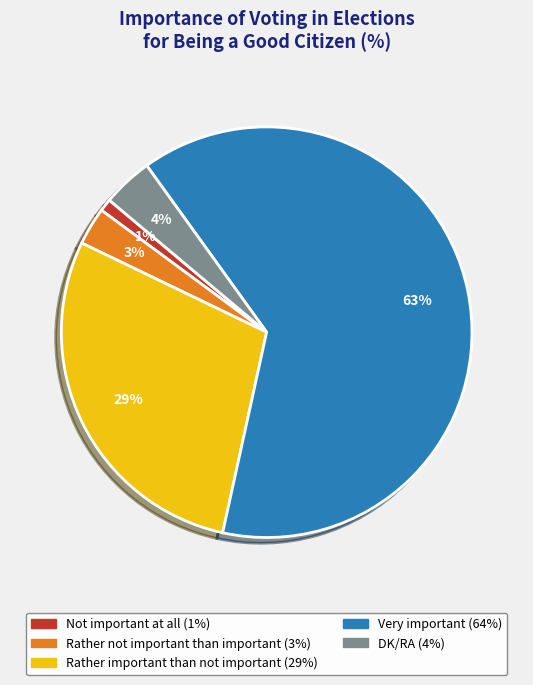

Which has a higher value, DK/RA or Rather important than not important?

Rather important than not important